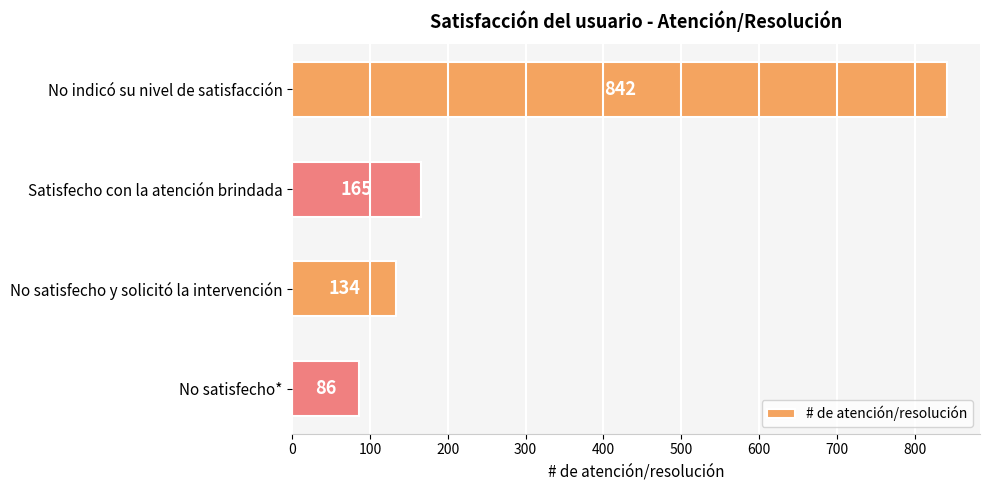

What is the approximate value at No satisfecho y solicitó la intervención?

134